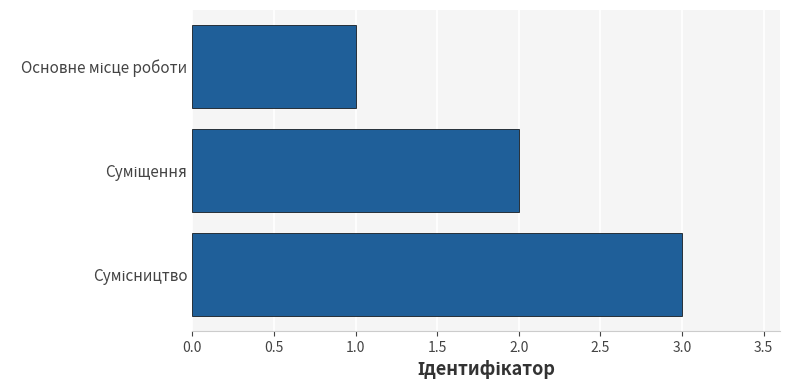

What is the greatest value displayed?

3